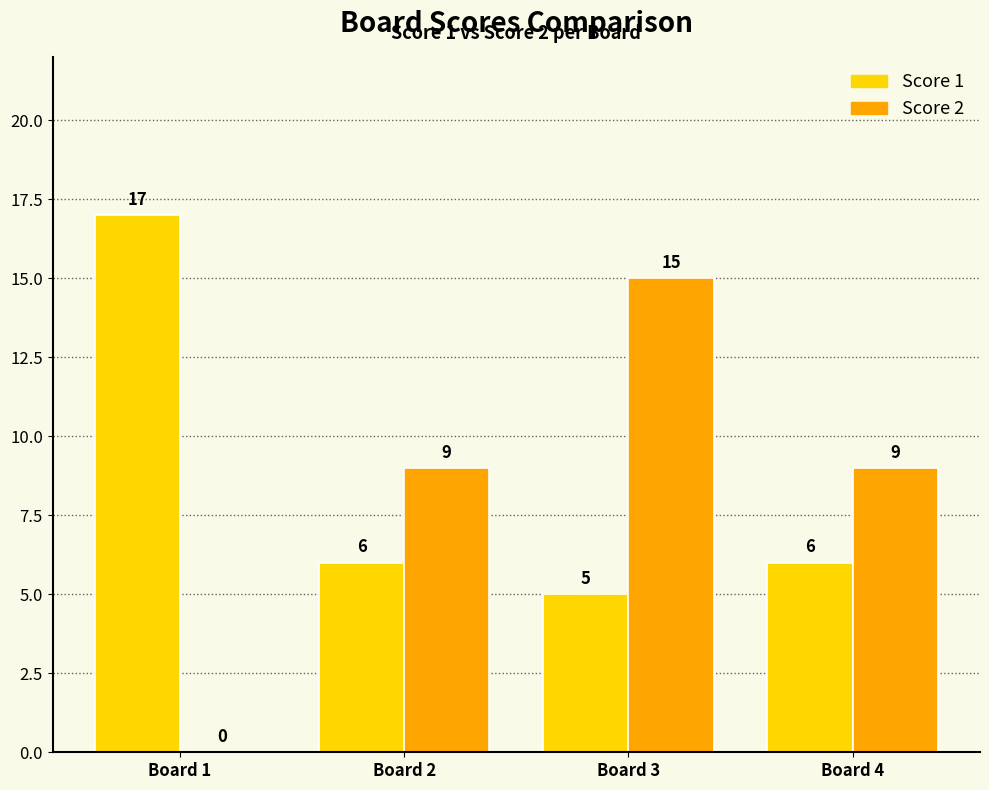

What is the sum of all Score 1 values?

34